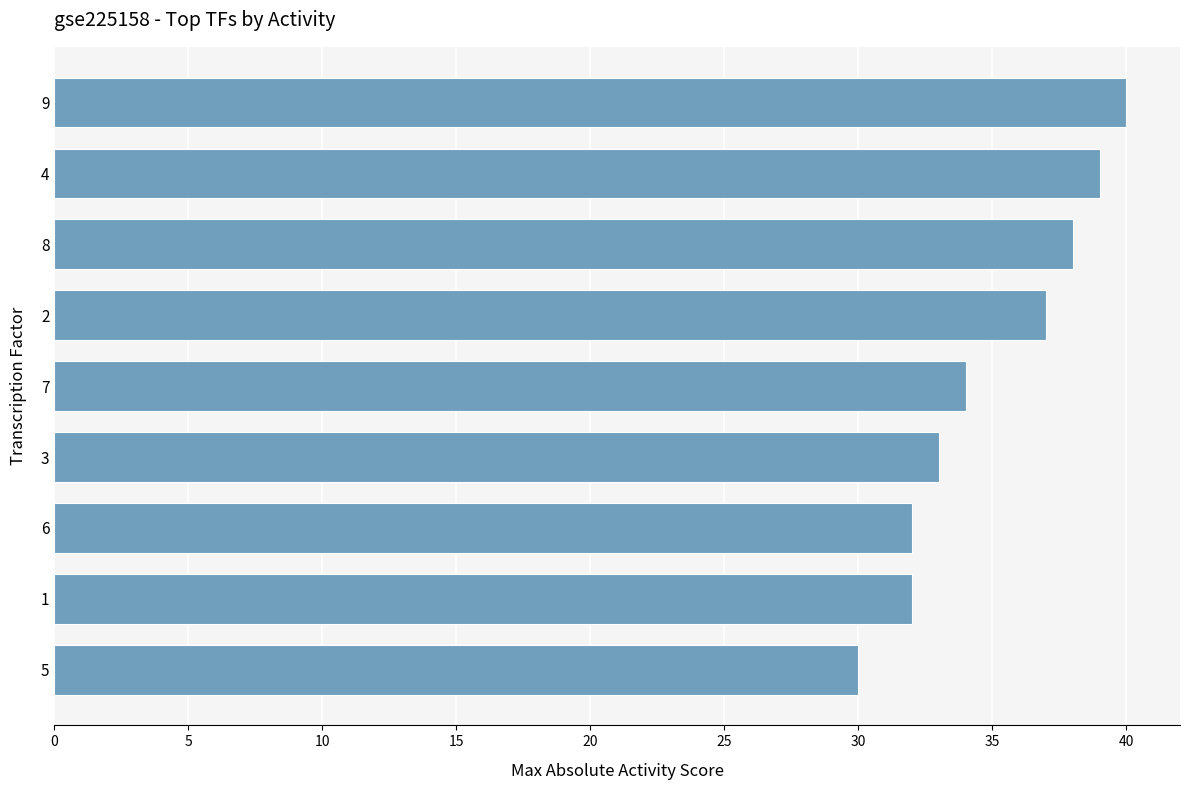

Does the chart contain any negative values?

No